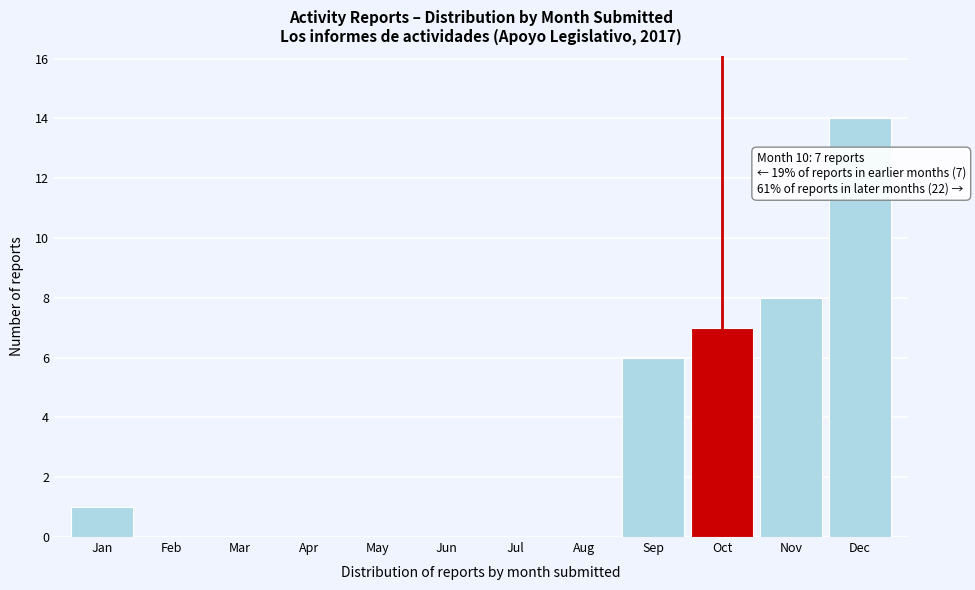

Reading right to left, transcribe all the data shown in this chart.

Dec=14	Nov=8	Oct=7	Sep=6	Aug=0	Jul=0	Jun=0	May=0	Apr=0	Mar=0	Feb=0	Jan=1